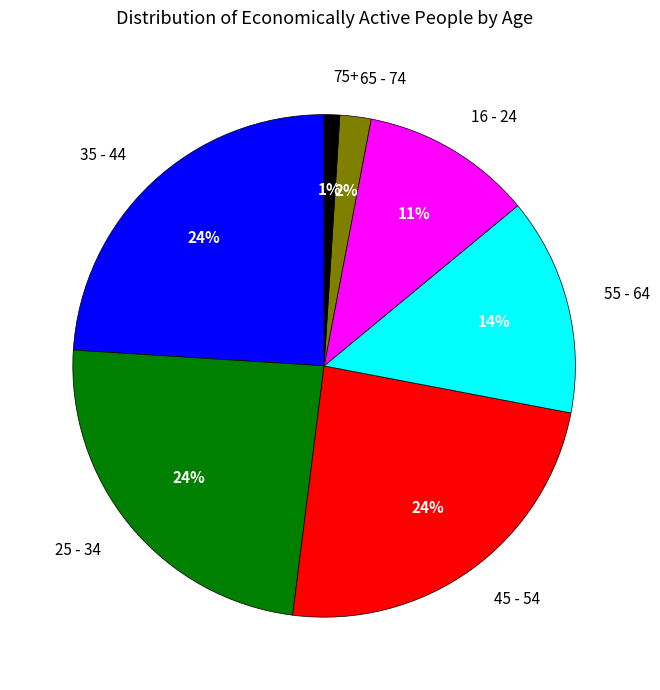

To the nearest percent, what is the difference between the largest and smallest slice percentages?

23%